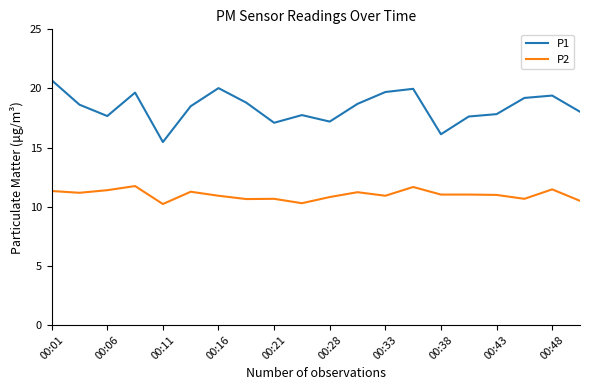

True or false: P2 and P1 intersect in this chart.

False